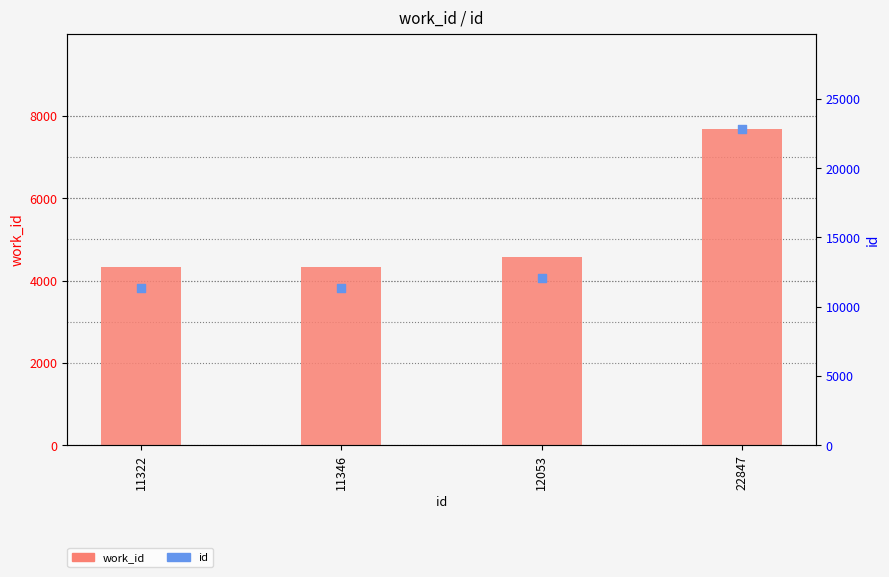

Which series has the widest spread of Y values?

id